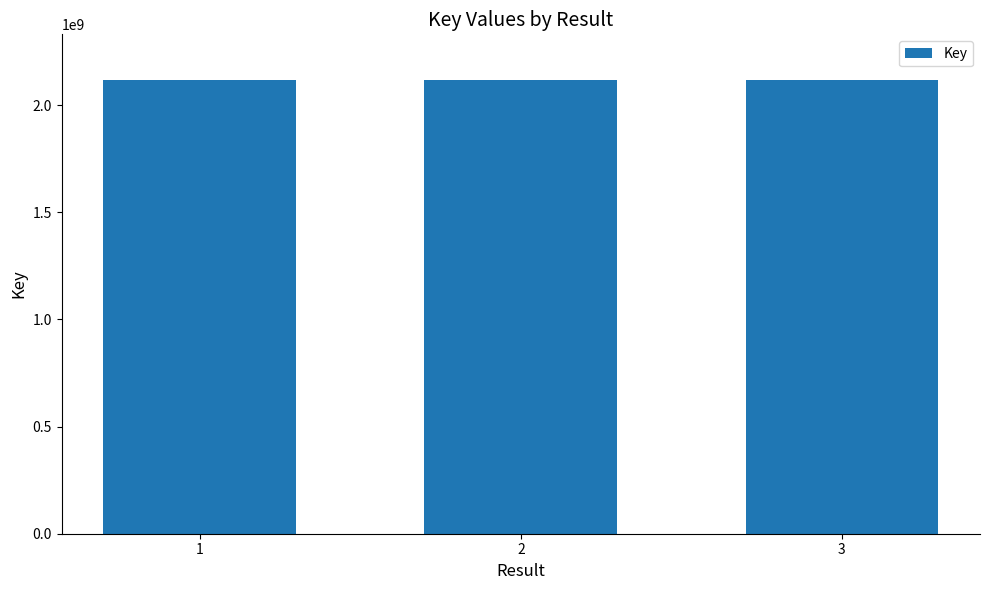

Is it true that the value at 3 is 2117886699?

True